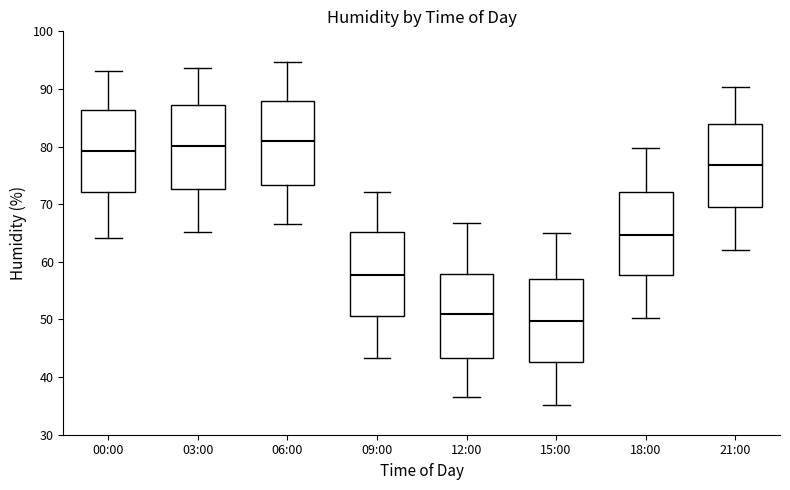

Reading left to right, read every box against the y-axis: the position of its median line, the range the box covers, and the ends of its whiskers. The values are not printed on the chart, so give them approximately, as read against the axis.

00:00: median 79, box 72 to 86, whiskers 64 to 93
03:00: median 80, box 73 to 87, whiskers 65 to 94
06:00: median 81, box 73 to 88, whiskers 67 to 95
09:00: median 58, box 51 to 65, whiskers 43 to 72
12:00: median 51, box 43 to 58, whiskers 37 to 67
15:00: median 50, box 43 to 57, whiskers 35 to 65
18:00: median 65, box 58 to 72, whiskers 50 to 80
21:00: median 77, box 70 to 84, whiskers 62 to 90